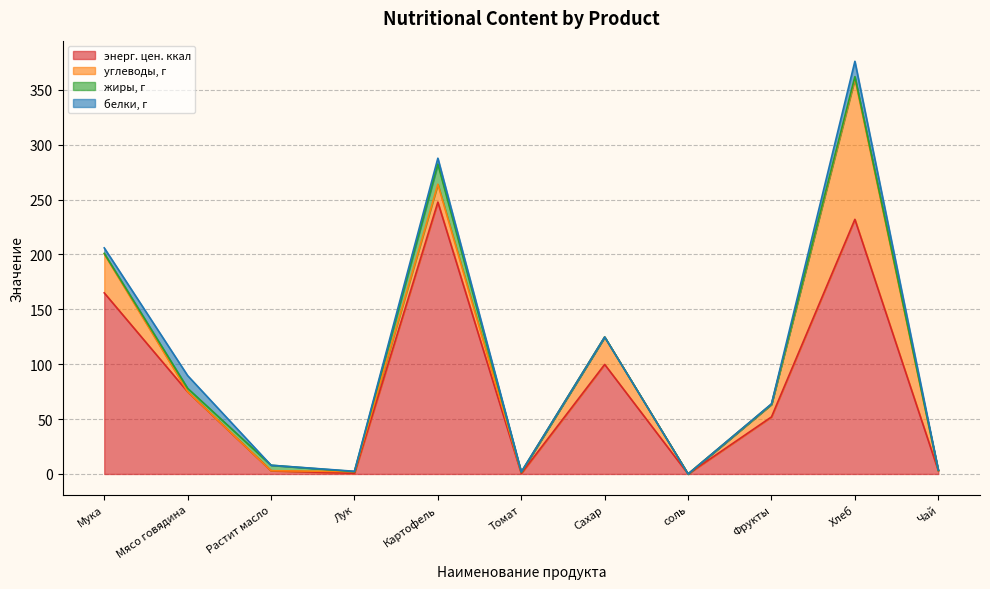

What is the sum of all белки, г values?

37.2